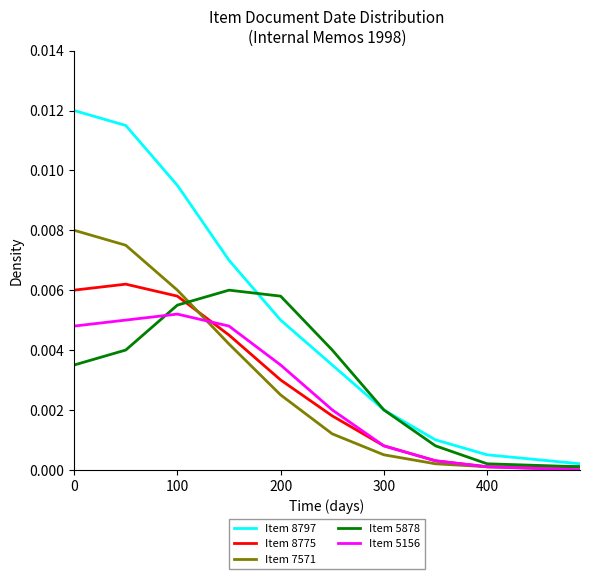

Which series has the largest total across all categories?

Item 8797